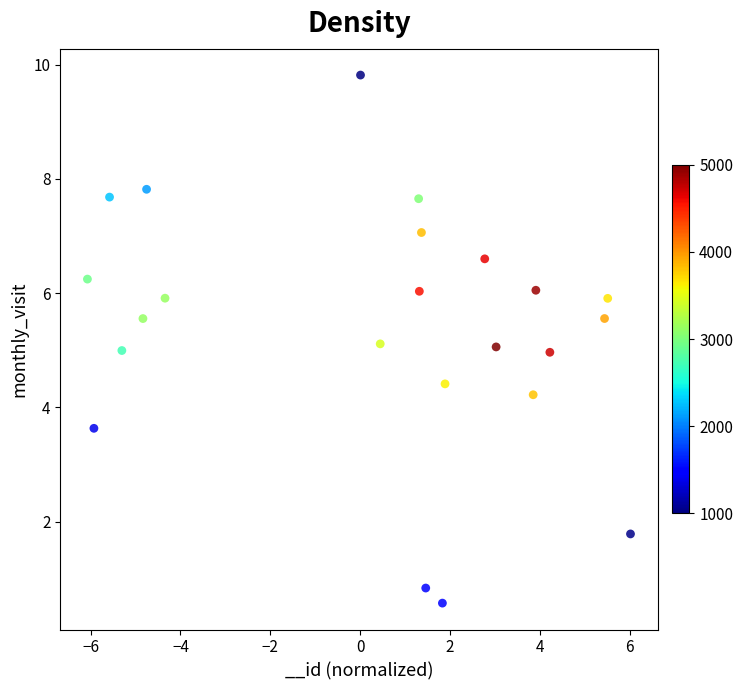

What is the range of Y values (max minus min)?

9.2